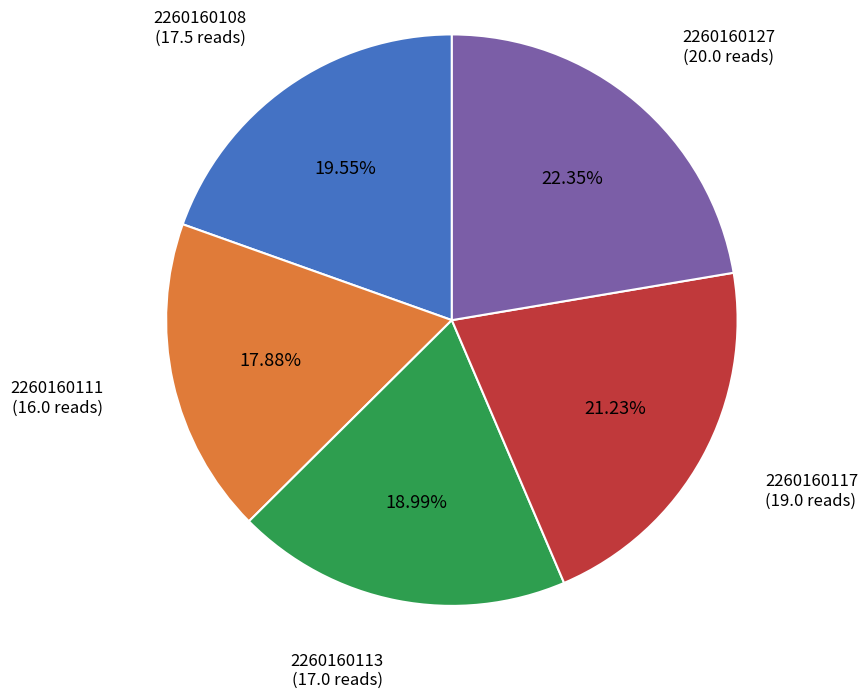

Is there a majority slice in this chart?

No